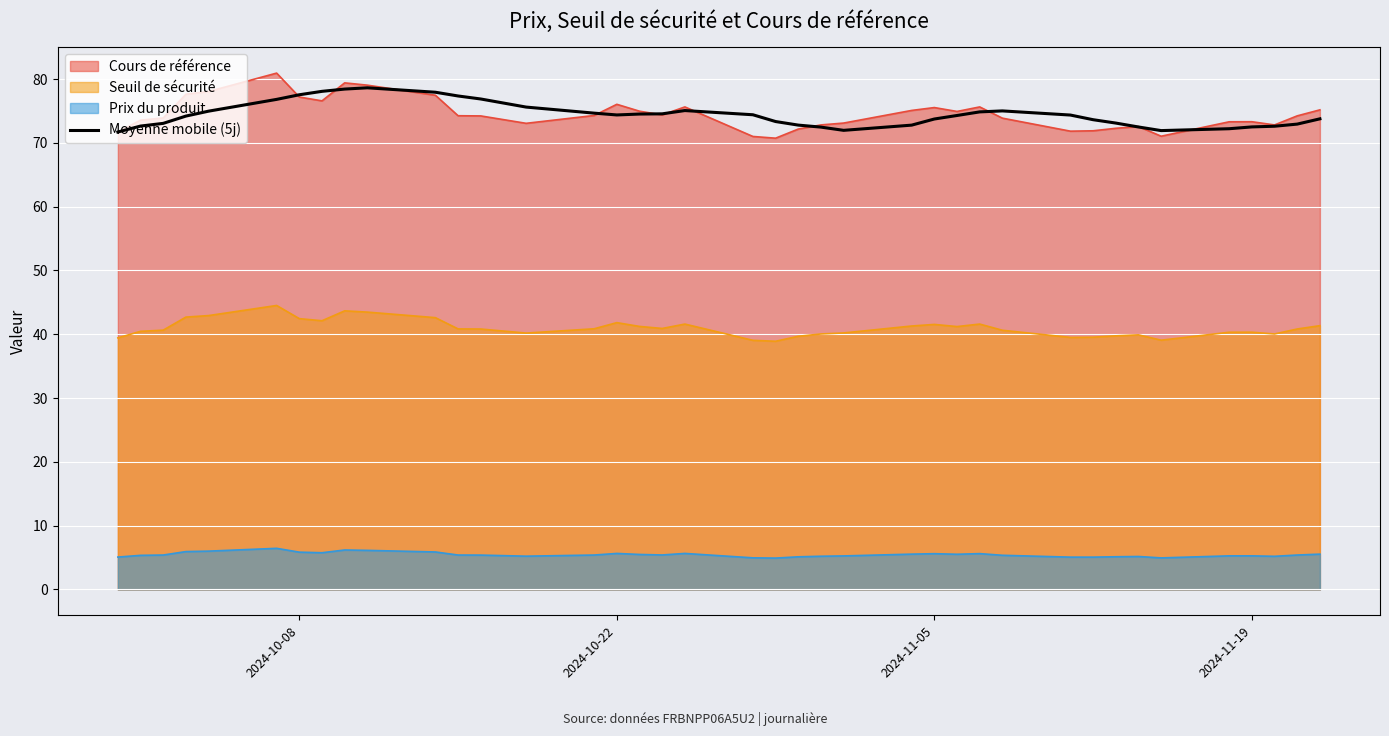

What is the minimum value shown in the chart?

4.9